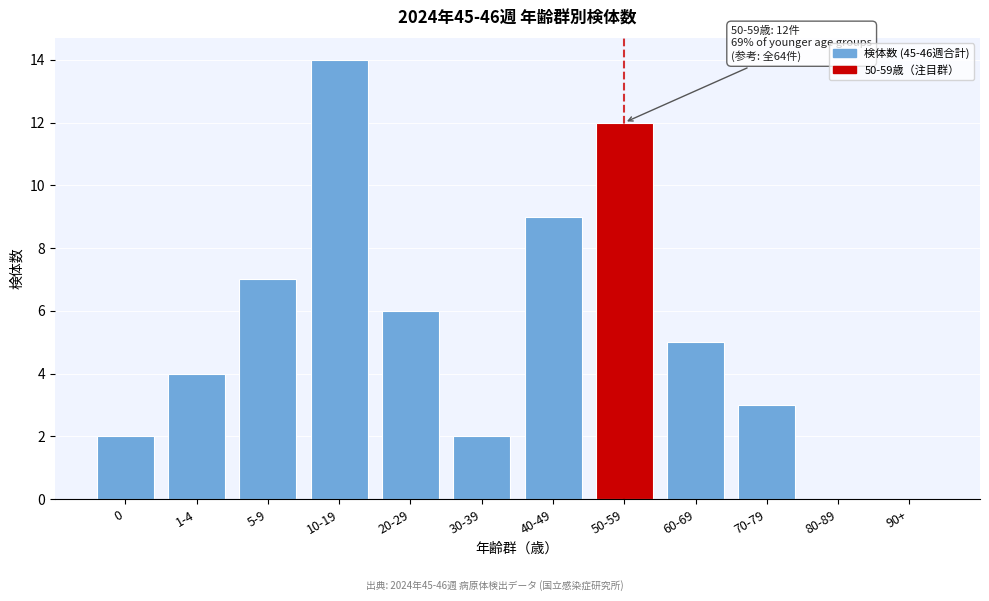

Reading left to right, list all the values displayed in this chart.

0=2	1-4=4	5-9=7	10-19=14	20-29=6	30-39=2	40-49=9	50-59=12	60-69=5	70-79=3	80-89=0	90+=0